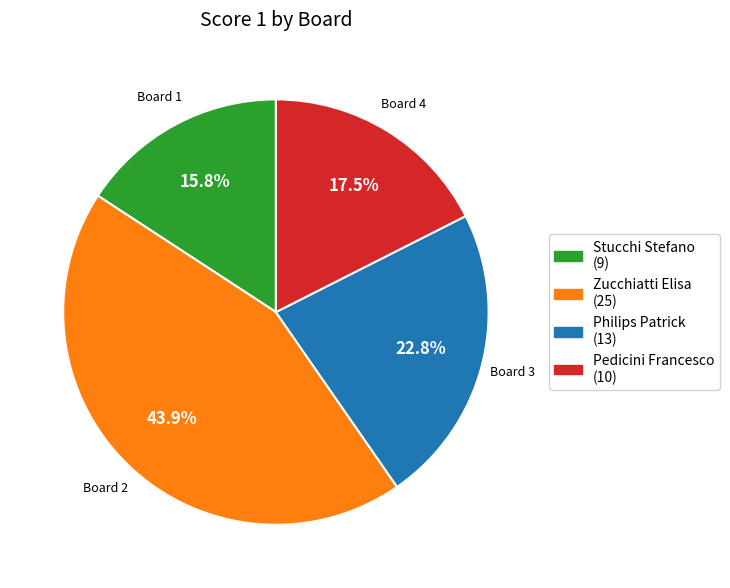

Is there a majority slice in this chart?

No